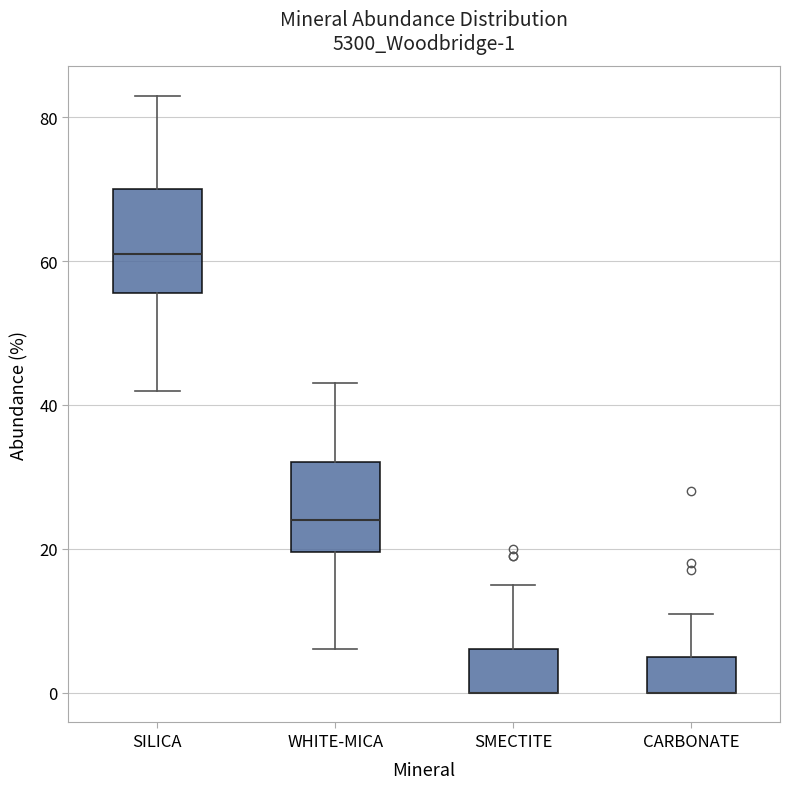

Which box is the tallest, from its lower edge to its upper edge?

SILICA